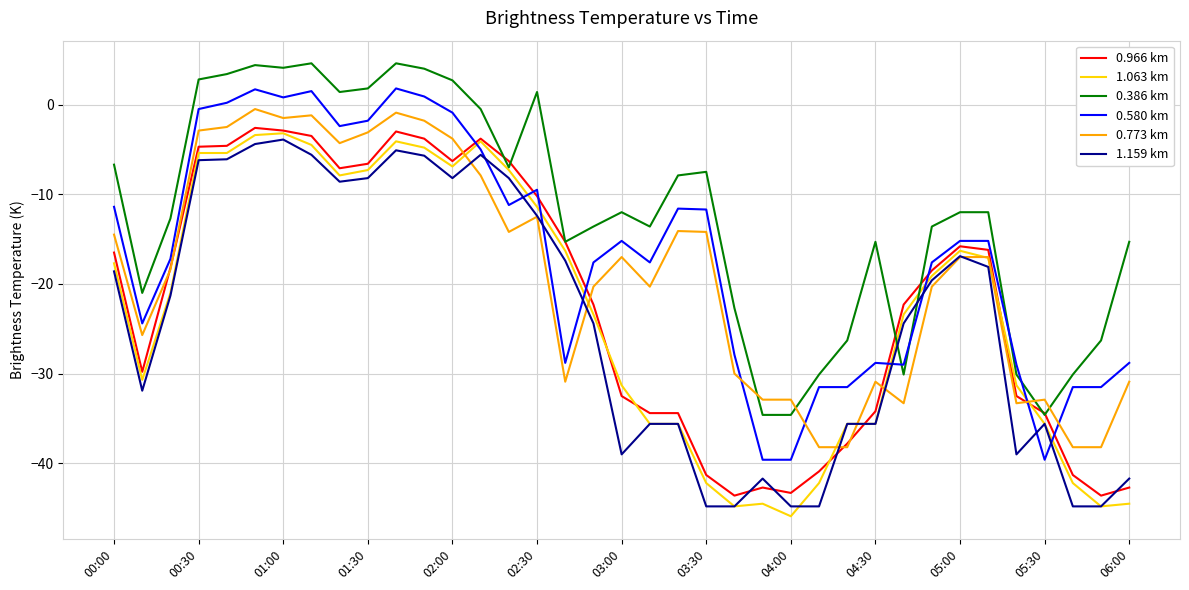

What is the smallest value displayed?

-45.9